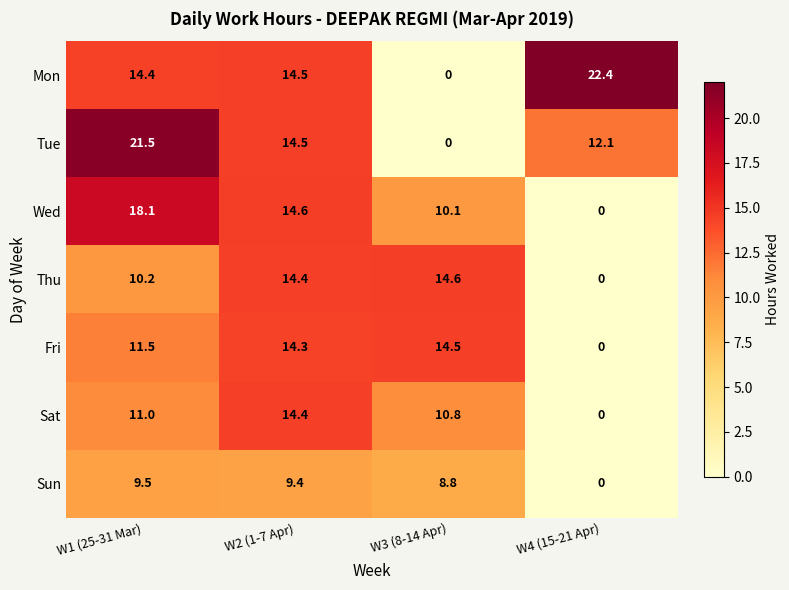

What is the sum of the Thu values at W4 (15-21 Apr) and W2 (1-7 Apr)?

14.4